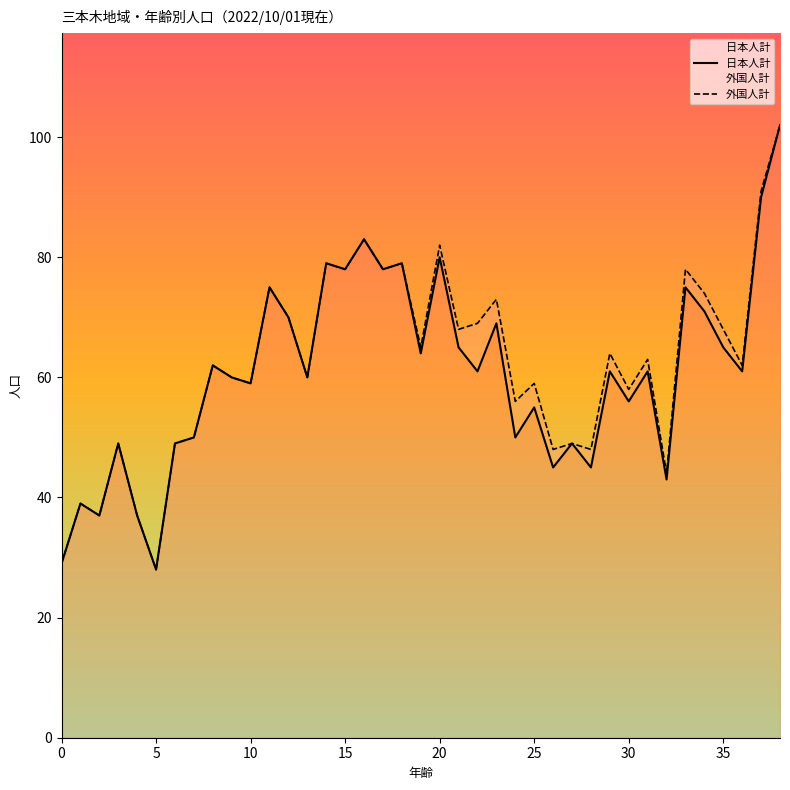

True or false: 日本人計 has more than 0 points higher than both neighbors.

True